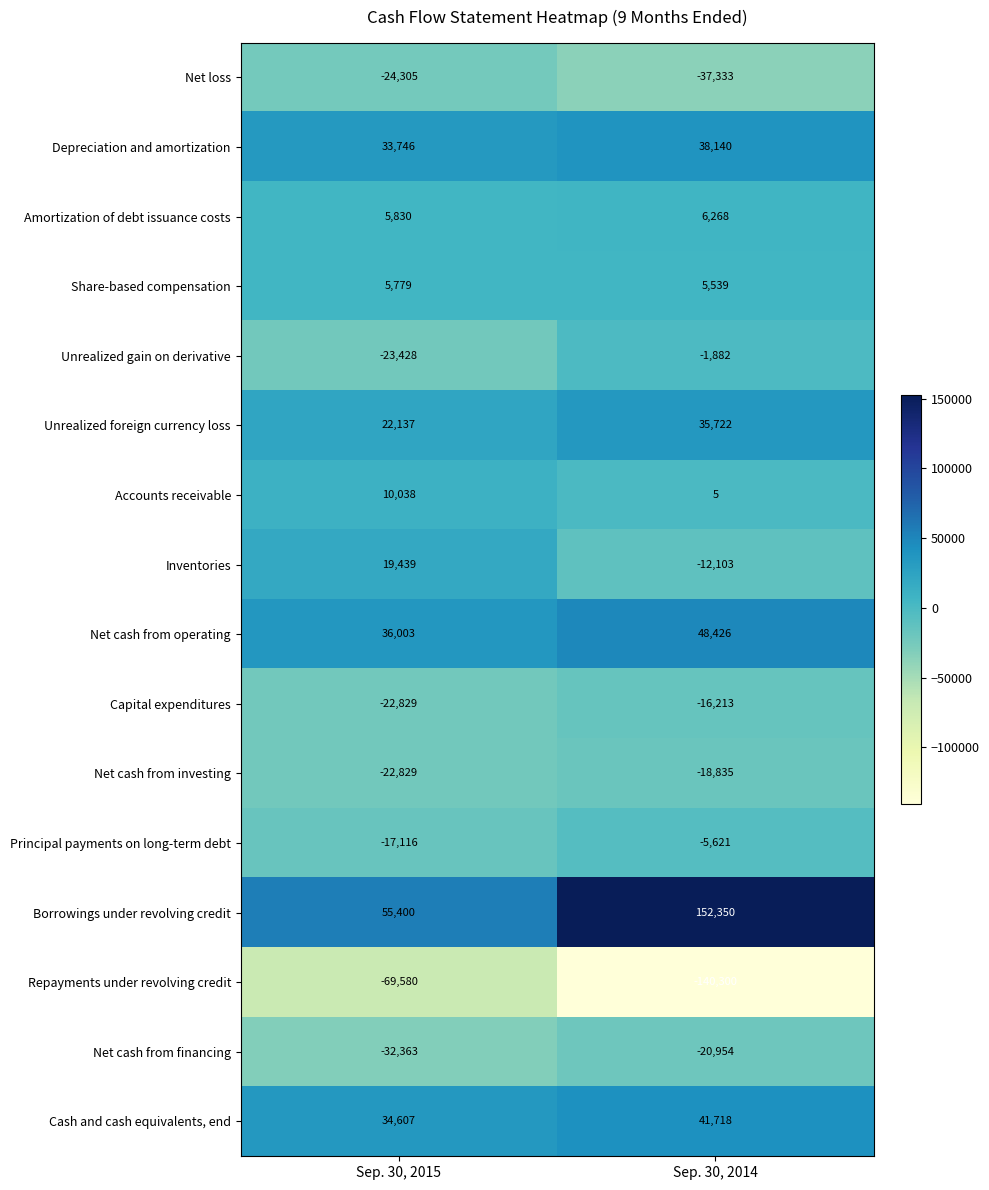

How many data points does each series have?

2